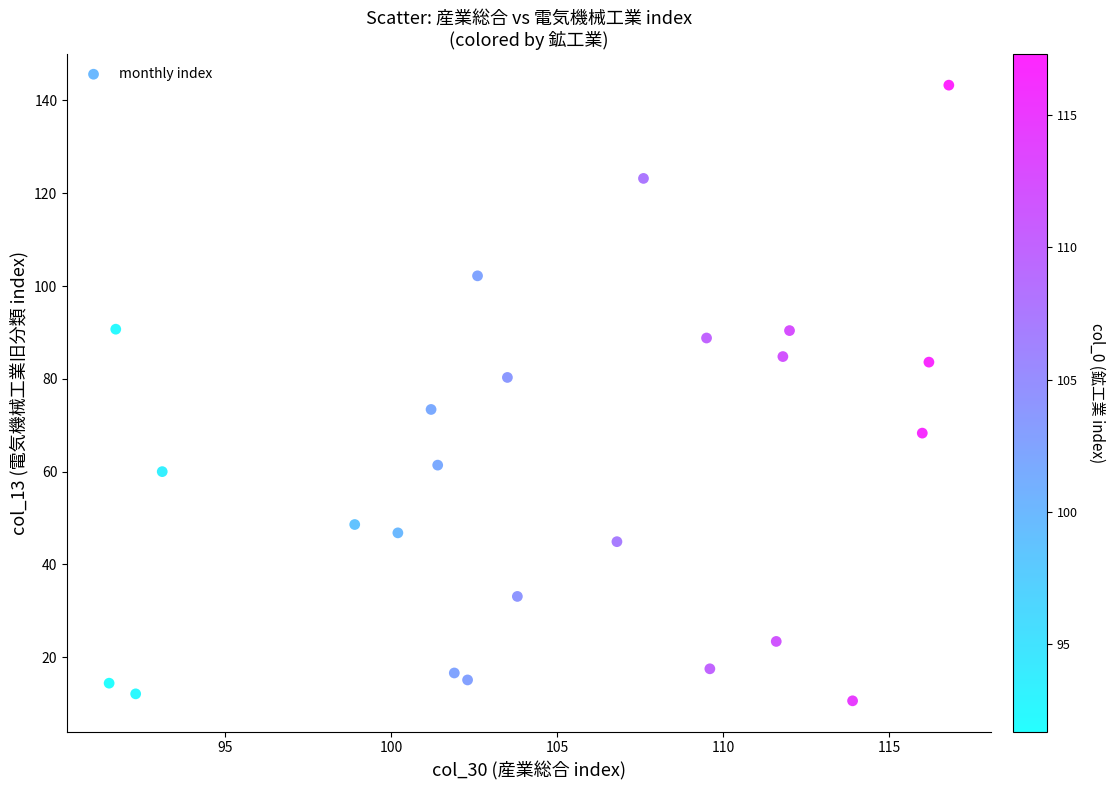

What is the range of X values (max minus min)?

25.3